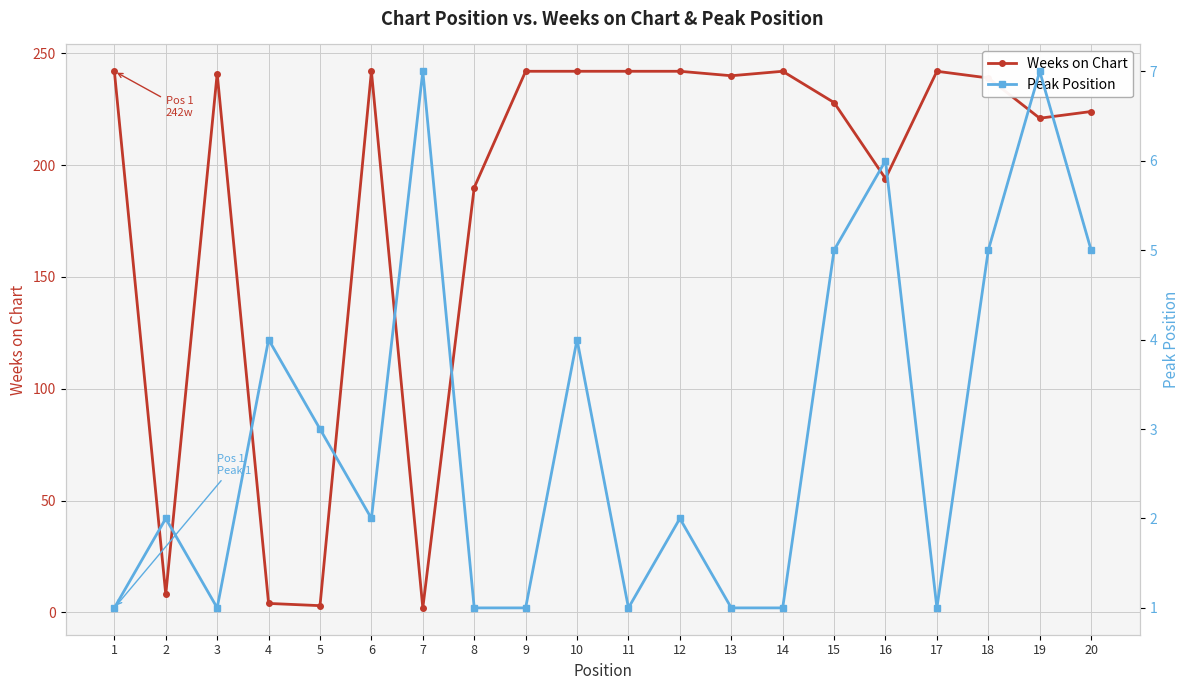

The Weeks on Chart series shows 4 at 5. True or false?

False